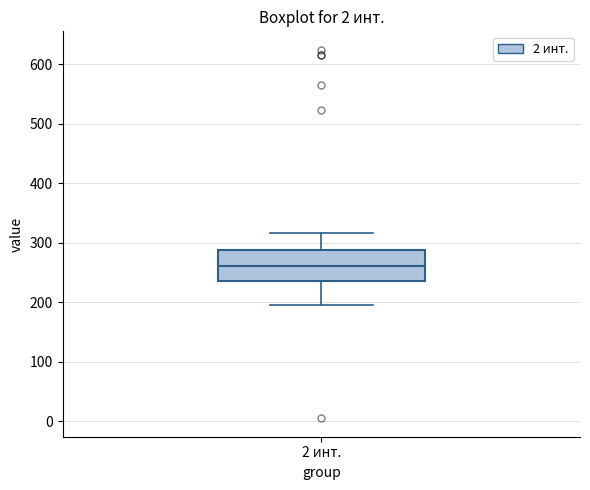

Where is the upper edge of the box for 2 инт. on the y-axis? The values are not printed on the chart, so give them approximately, as read against the axis.

290